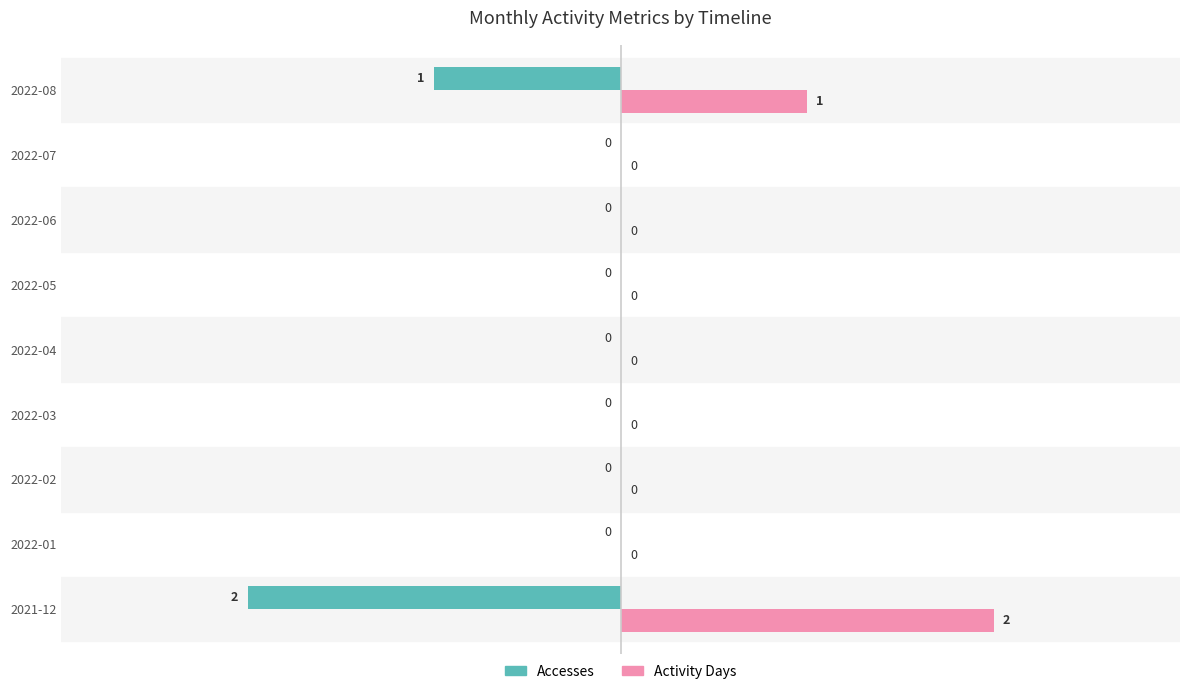

True or false: Accesses has a value of 0 at 2022-06.

True